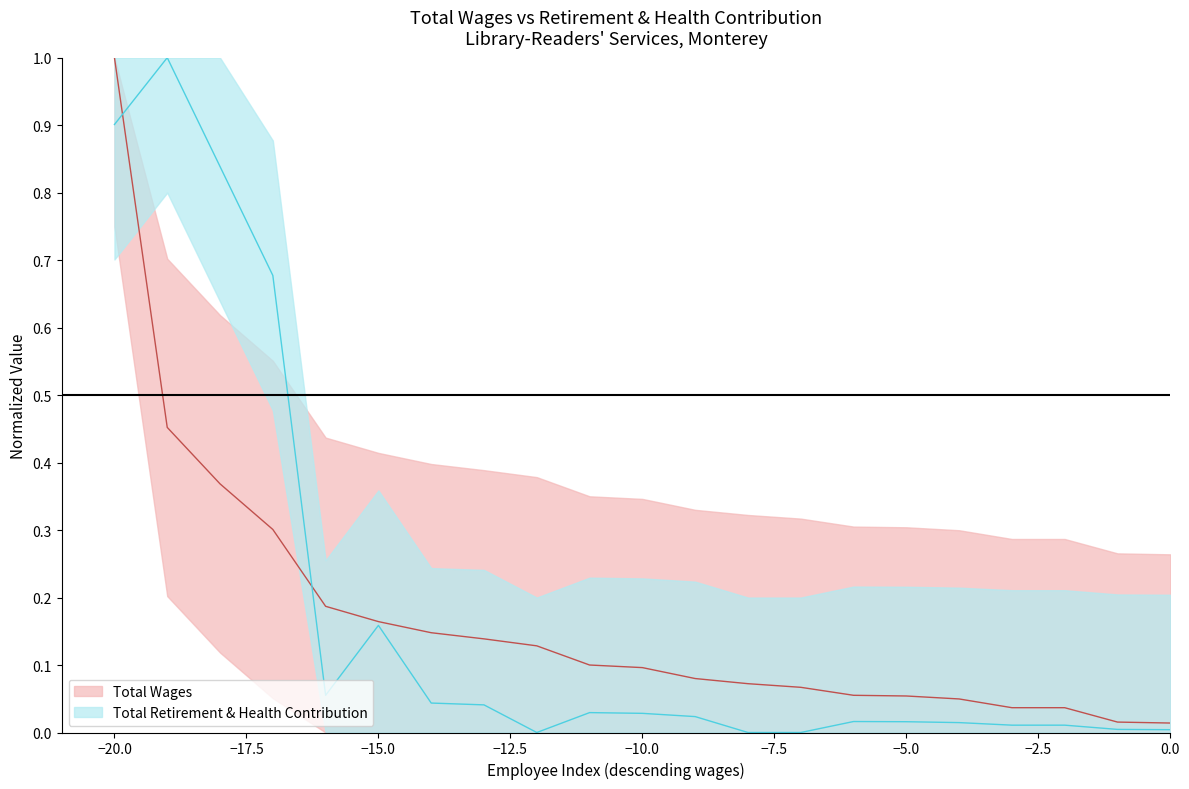

What are all the series names shown in the legend?

total_wages, total_retirement